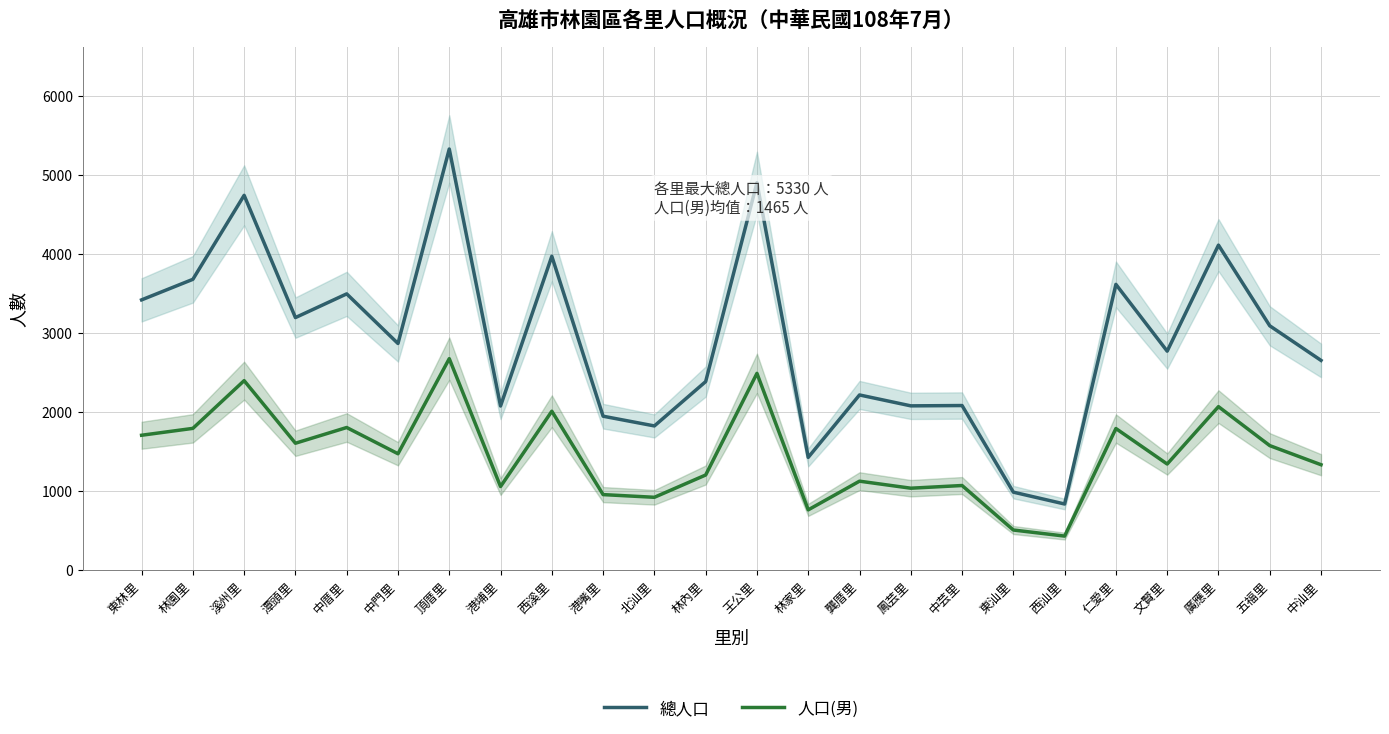

What are all the series names shown in the legend?

總人口, 人口(男)